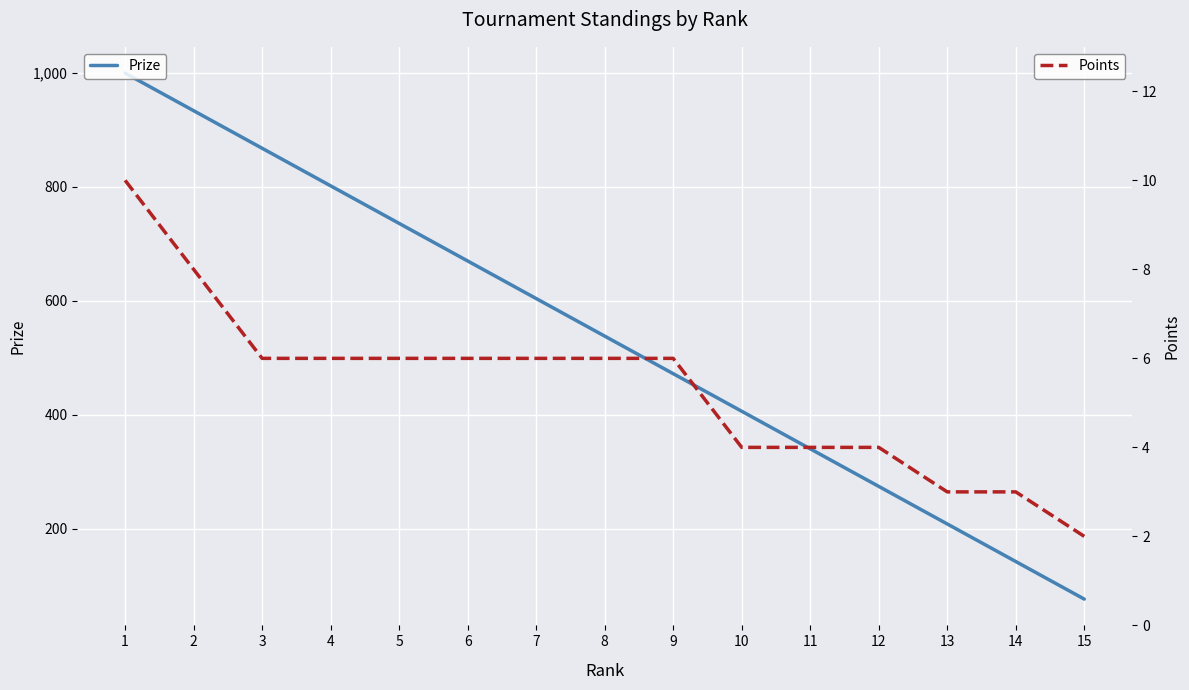

How many Points values are between 4 and 6?

10